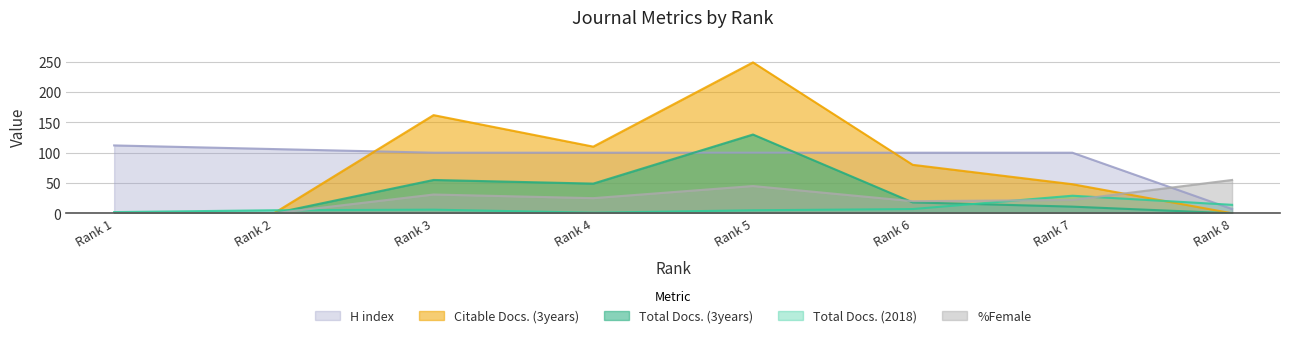

The value of H index at Rank 1 is 112. True or false?

True